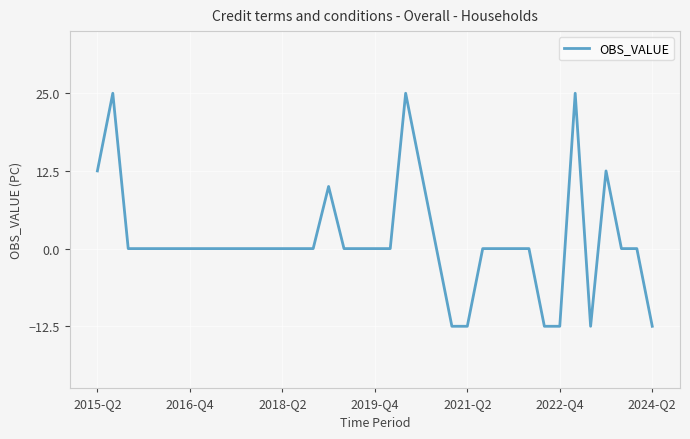

Is this an area chart (filled region under the line)?

No